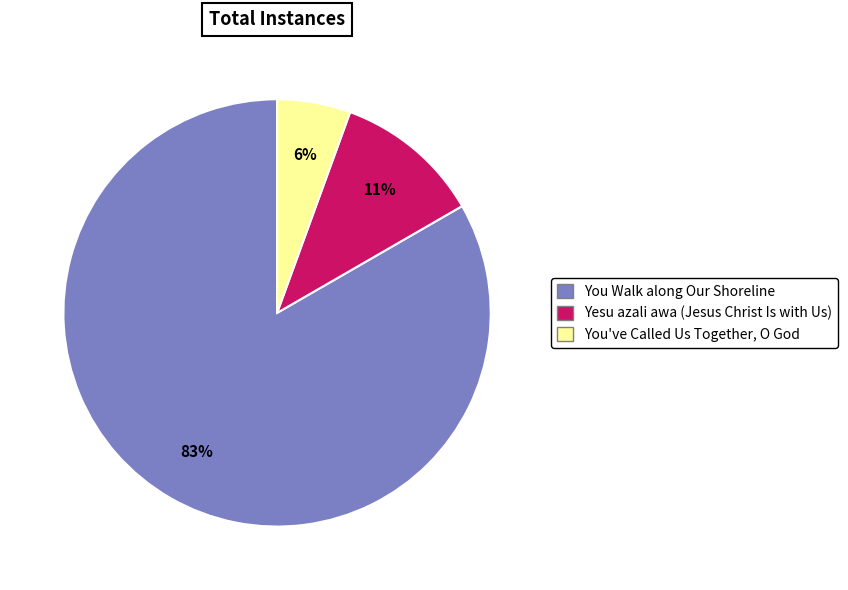

To the nearest percent, what portion does Yesu azali awa (Jesus Christ Is with Us) represent?

11%